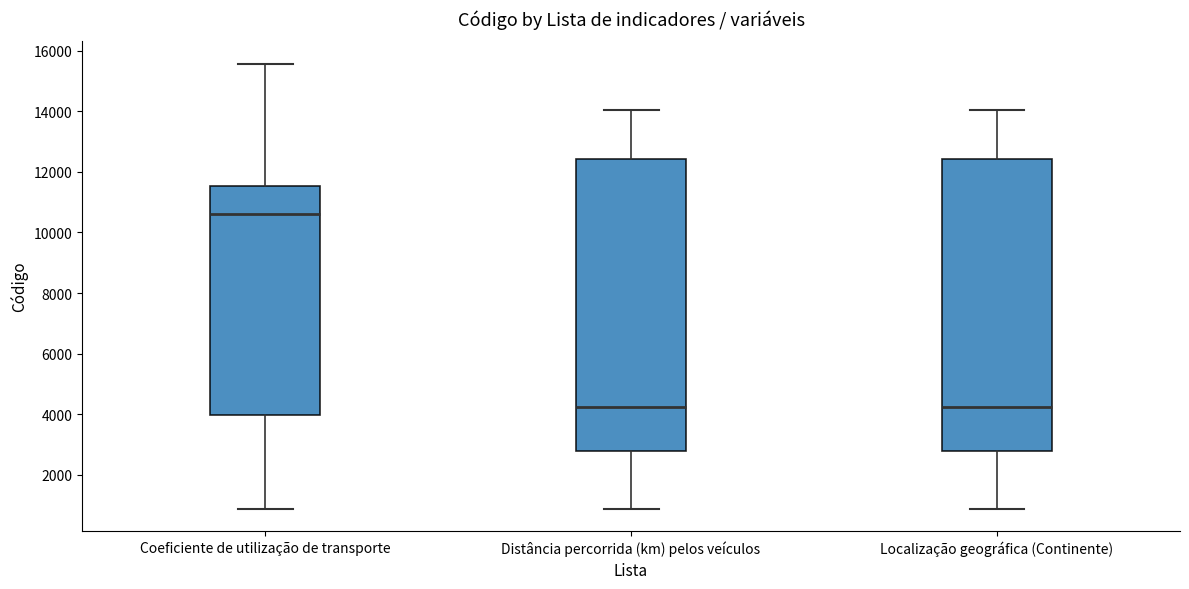

Reading left to right, transcribe this box plot: for each box, give where its median line is, the range the box spans, and where its two whiskers end, as read against the y-axis. The values are not printed on the chart, so give them approximately, as read against the axis.

Coeficiente de utilização de transporte: median 10600, box 4000 to 11600, whiskers 800 to 15600
Distância percorrida (km) pelos veículos: median 4200, box 2800 to 12400, whiskers 800 to 14000
Localização geográfica (Continente): median 4200, box 2800 to 12400, whiskers 800 to 14000